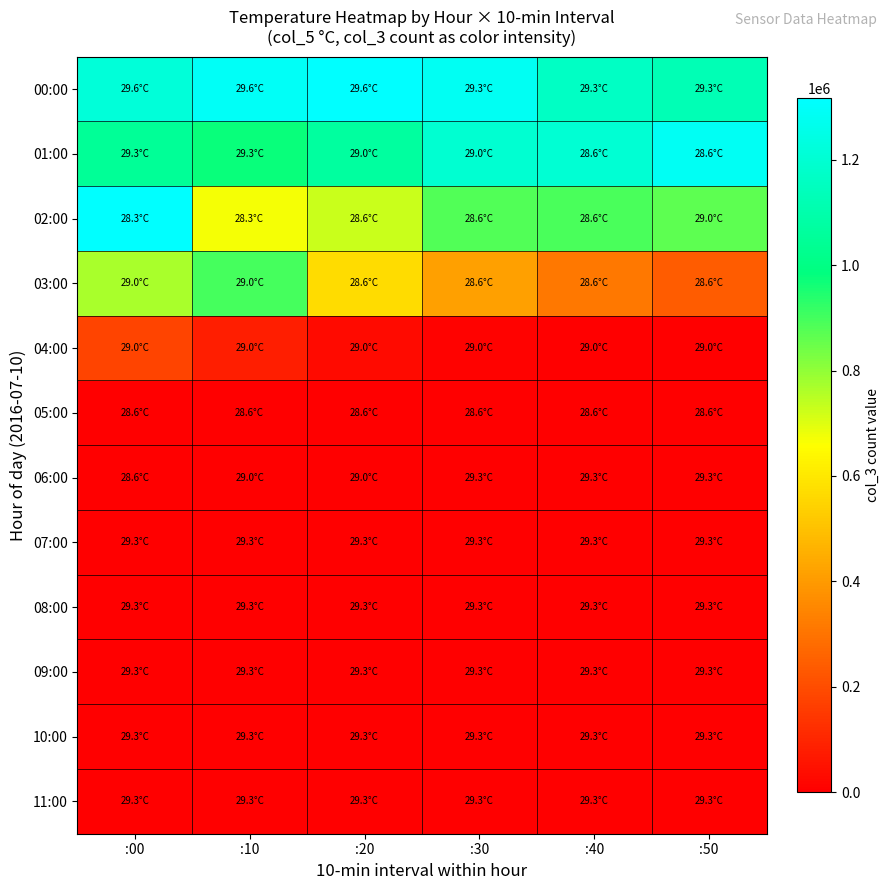

Reading left to right, transcribe all the data shown in this chart.

00:00: :00=1215587	:10=1292612	:20=1316600	:30=1283551	:40=1162993	:50=1123689
01:00: :00=1046464	:10=974133	:20=1068309	:30=1193224	:40=1202275	:50=1287810
02:00: :00=1315323	:10=671113	:20=726864	:30=882183	:40=891805	:50=868578
03:00: :00=769937	:10=894923	:20=566237	:30=411942	:40=310889	:50=238049
04:00: :00=176995	:10=79732	:20=30489	:30=8713	:40=0	:50=0
05:00: :00=0	:10=0	:20=0	:30=0	:40=0	:50=0
06:00: :00=0	:10=0	:20=0	:30=0	:40=0	:50=0
07:00: :00=0	:10=0	:20=0	:30=0	:40=0	:50=0
08:00: :00=0	:10=0	:20=0	:30=0	:40=0	:50=0
09:00: :00=0	:10=0	:20=0	:30=0	:40=0	:50=0
10:00: :00=0	:10=0	:20=0	:30=0	:40=0	:50=0
11:00: :00=0	:10=0	:20=0	:30=0	:40=0	:50=0